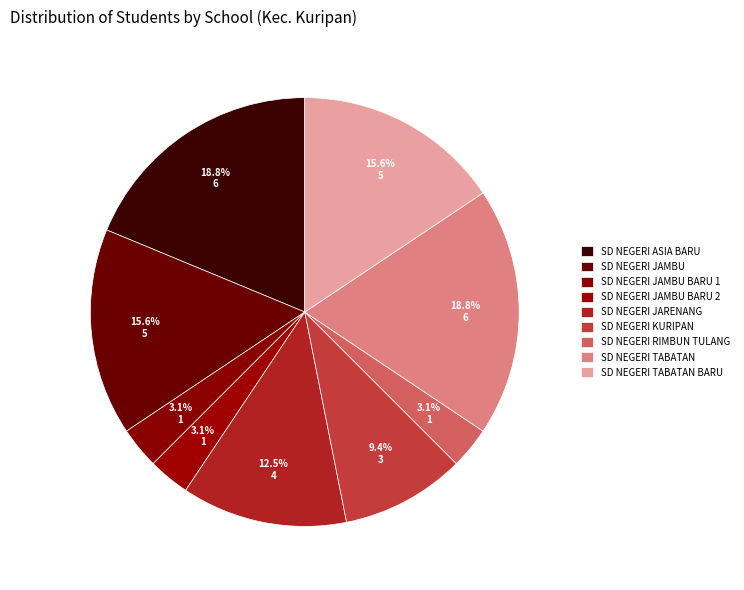

To the nearest percent, what is the combined percentage of SD NEGERI ASIA BARU and SD NEGERI TABATAN BARU?

34%